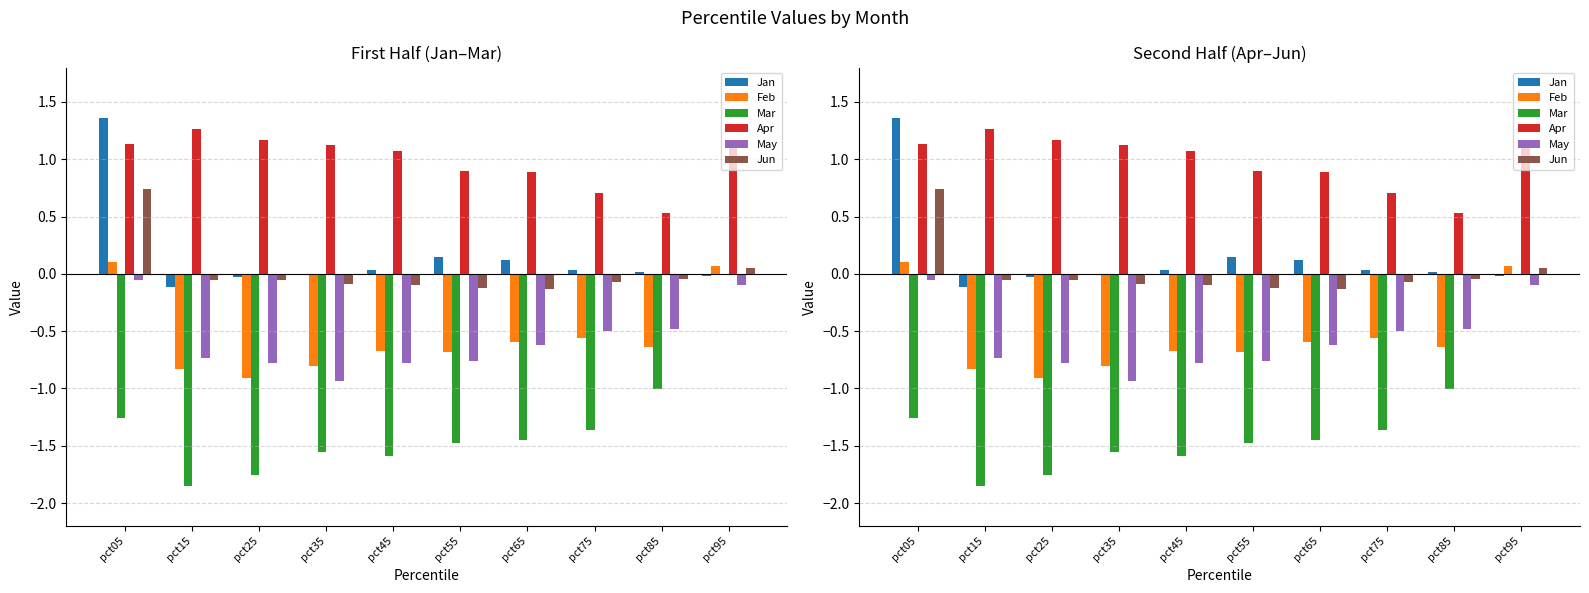

How many data points does each series have?

10